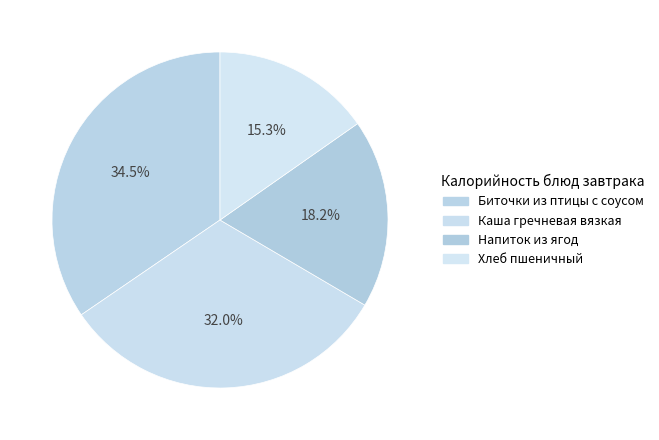

The Биточки из птицы с соусом slice represents 35% of the pie. True or false?

True